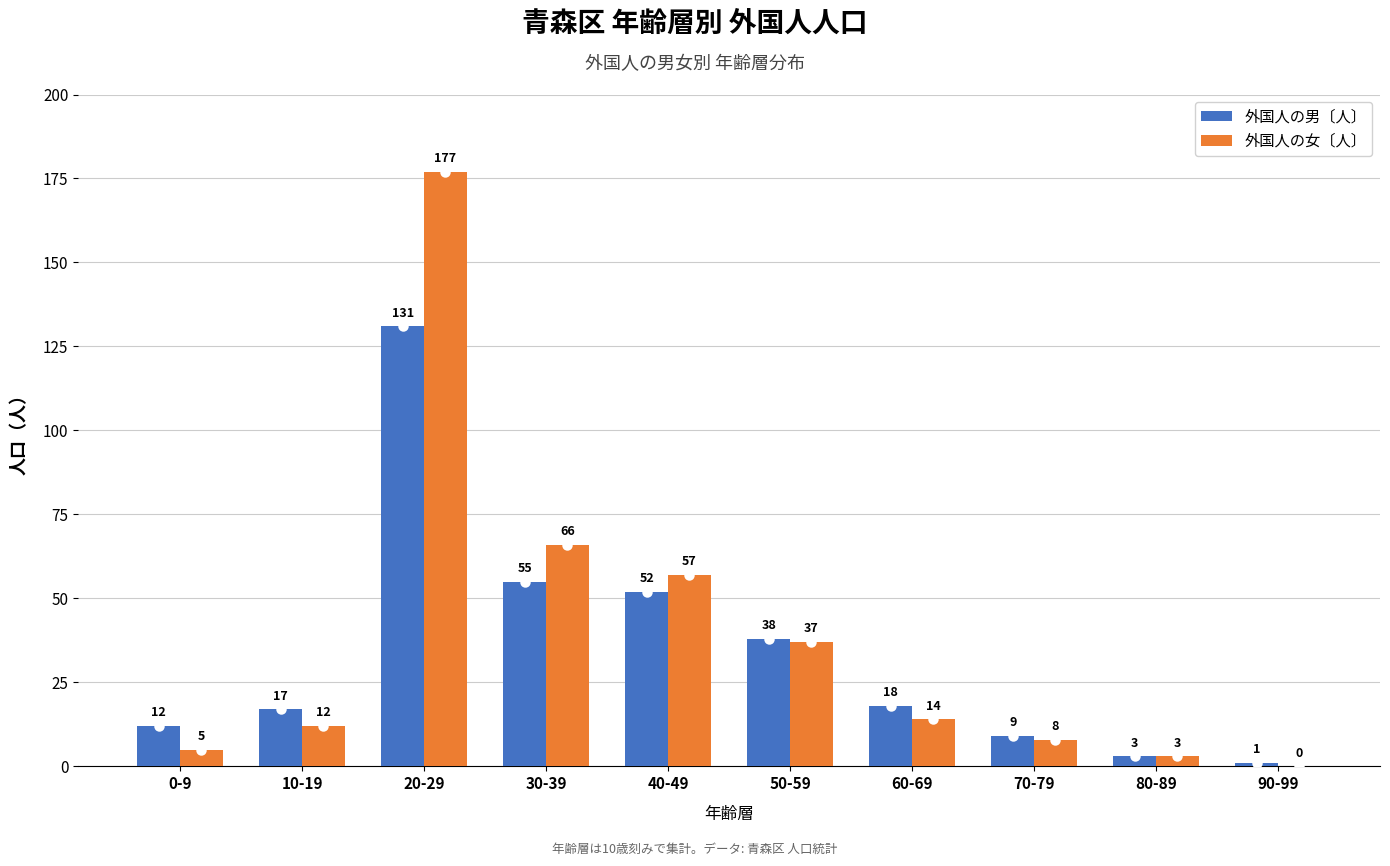

Reading left to right, transcribe all the data shown in this chart.

外国人の男〔人〕: 0-9=12	10-19=17	20-29=131	30-39=55	40-49=52	50-59=38	60-69=18	70-79=9	80-89=3	90-99=1
外国人の女〔人〕: 0-9=5	10-19=12	20-29=177	30-39=66	40-49=57	50-59=37	60-69=14	70-79=8	80-89=3	90-99=0